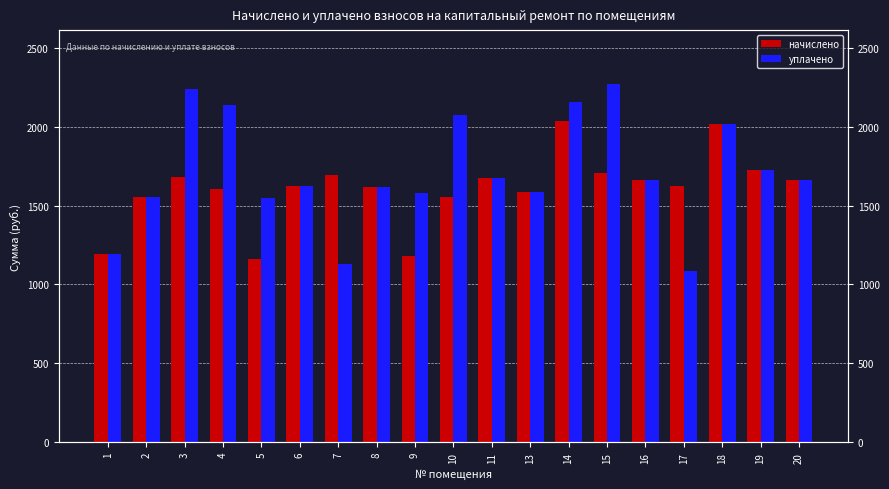

At which label is уплачено closest to 1677?

11